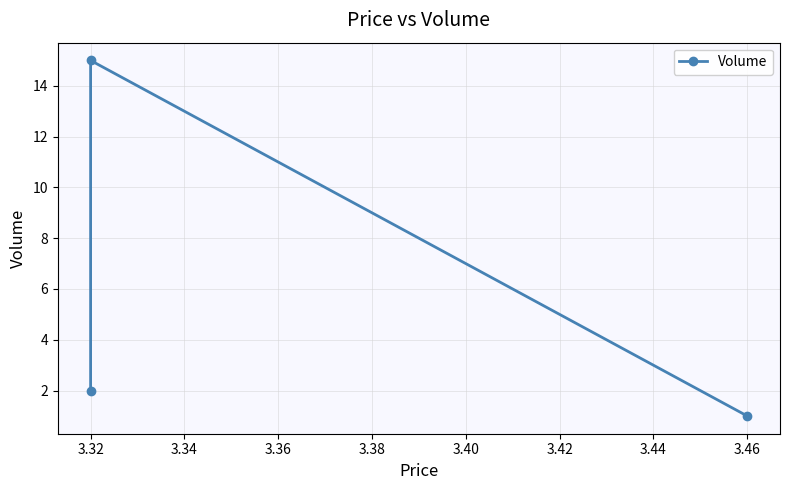

What is the average value?

6